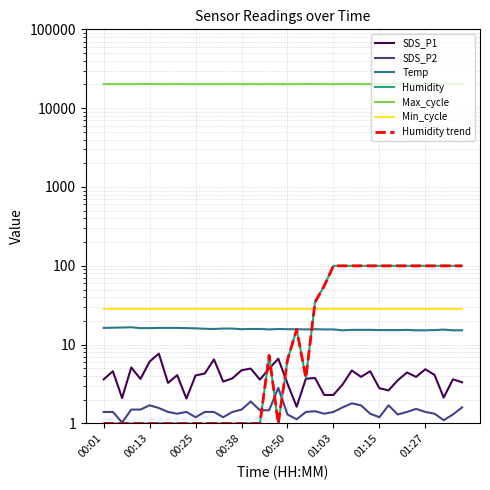

What is the sum of all Humidity values?

1640.9